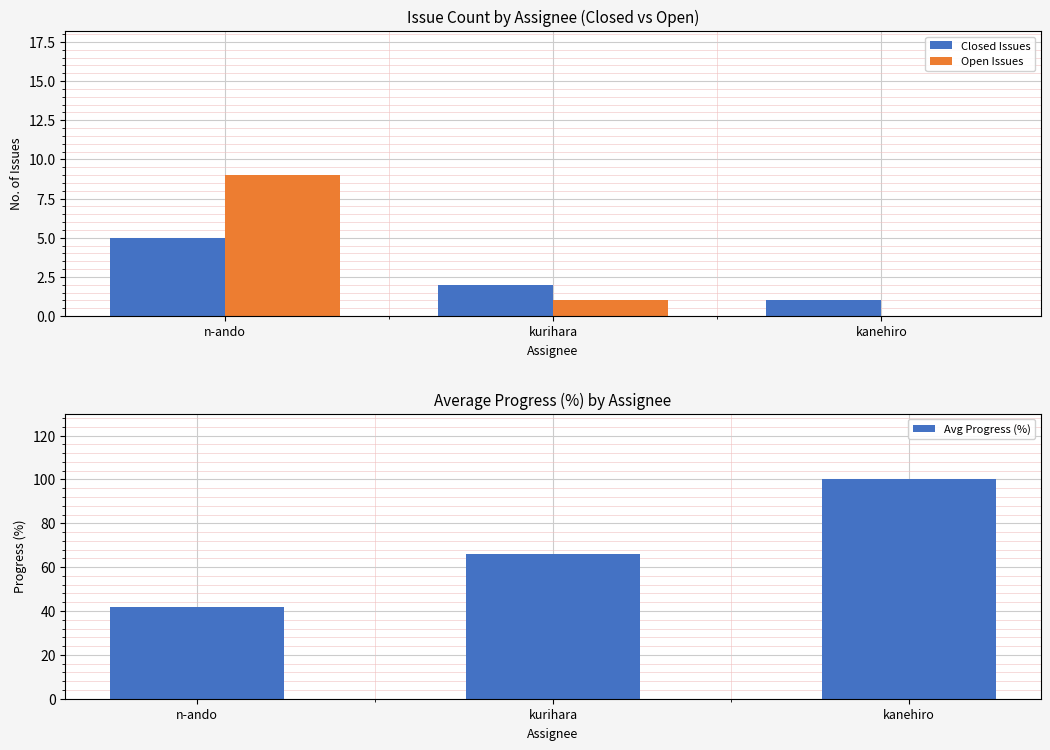

Which series has the largest total across all categories?

Avg Progress (%)